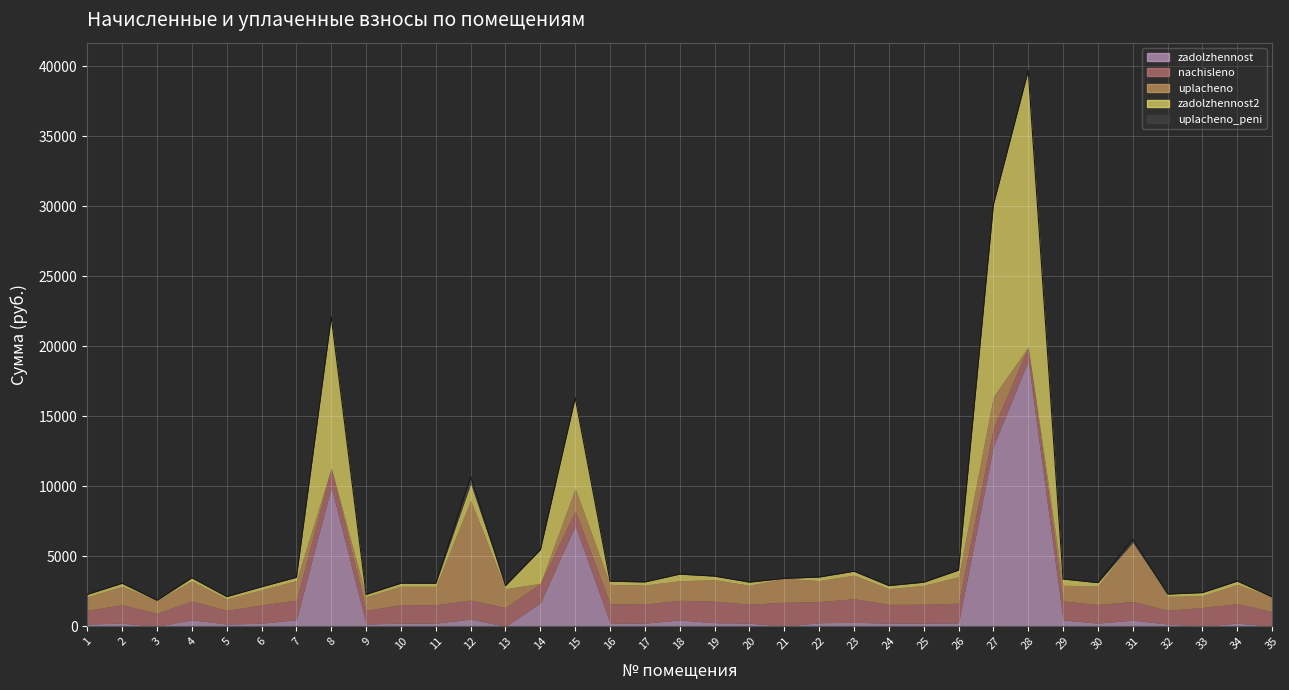

Rank the series at 29 from highest to lowest value.

nachisleno (col_3), uplacheno (col_4), zadolzhennost (col_1), zadolzhennost2 (col_6), uplacheno_peni (col_8)